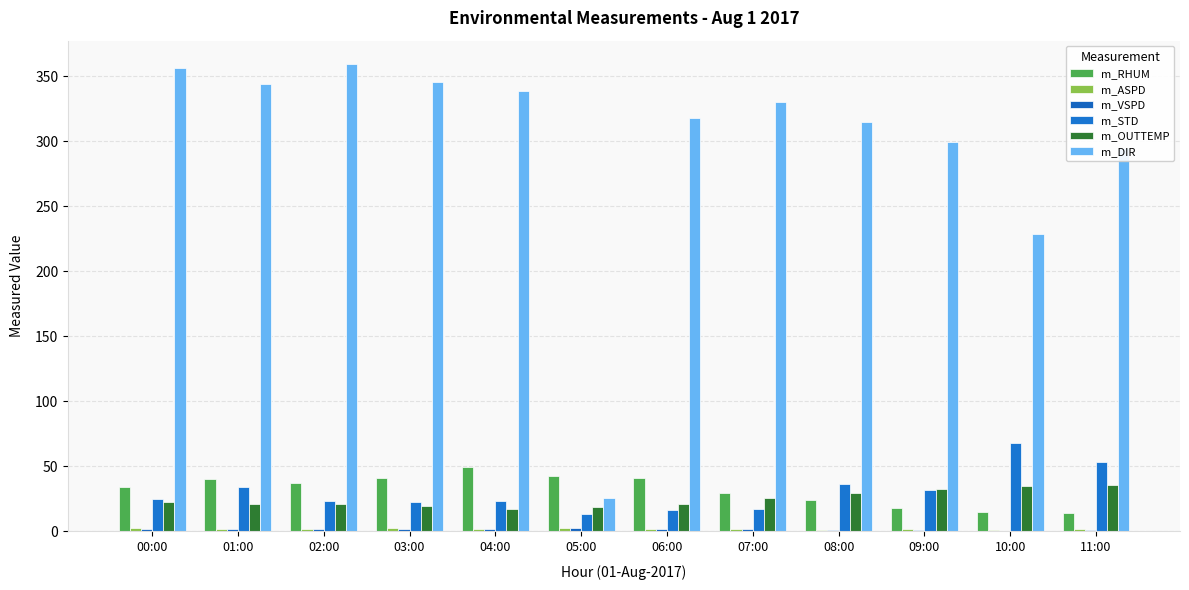

At which label is m_RHUM closest to 32?

07:00